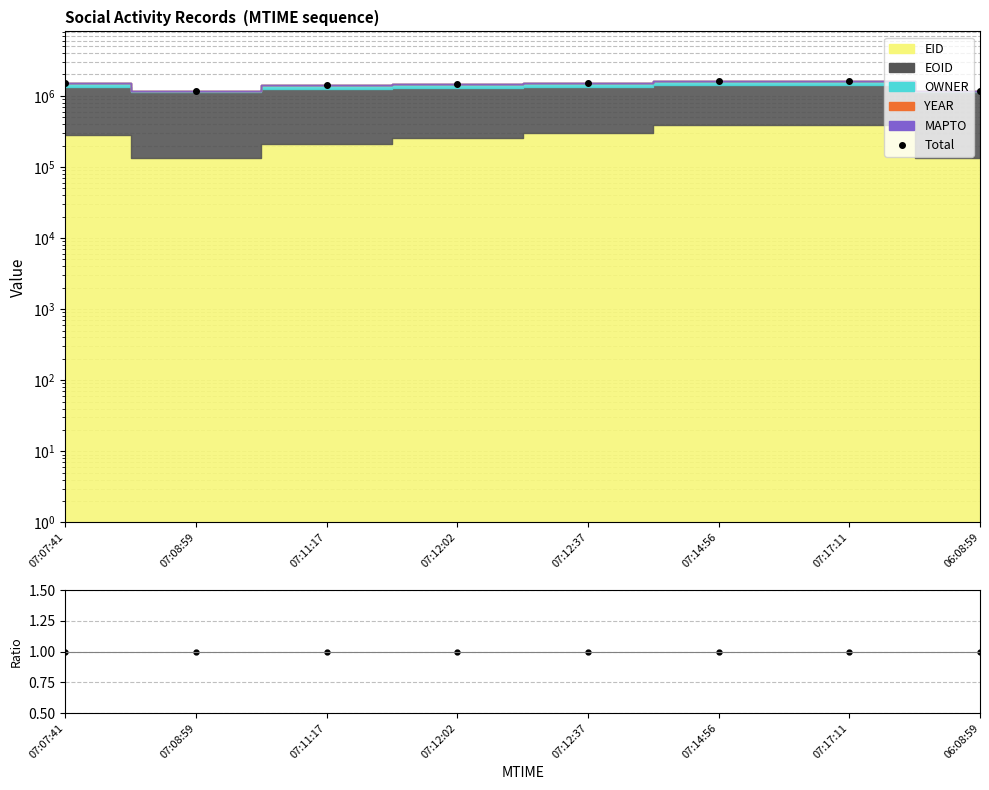

True or false: Total/Total and Total cross at least once.

False